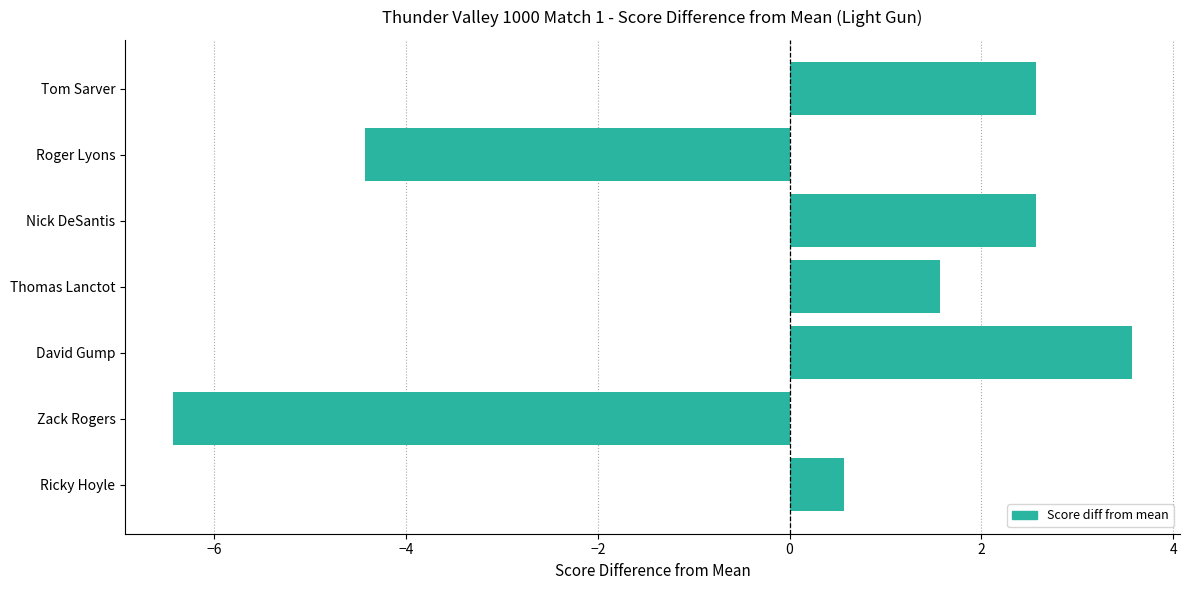

Where is the data nearest to the value -1?

Ricky Hoyle